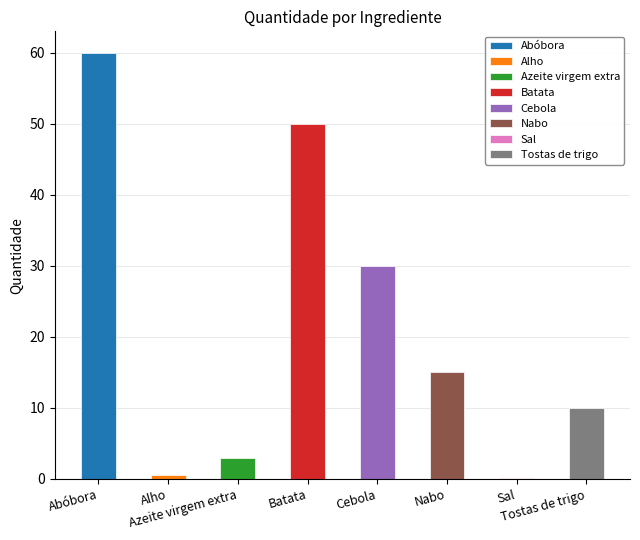

Rank the categories by value from highest to lowest.

Abóbora, Batata, Cebola, Nabo, Tostas de trigo, Azeite virgem extra, Alho, Sal